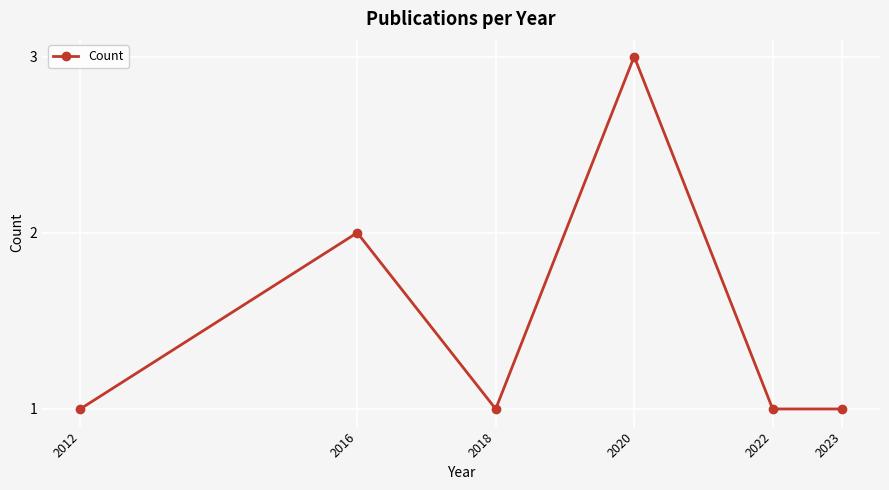

At which category does the data reach its first local peak?

2016